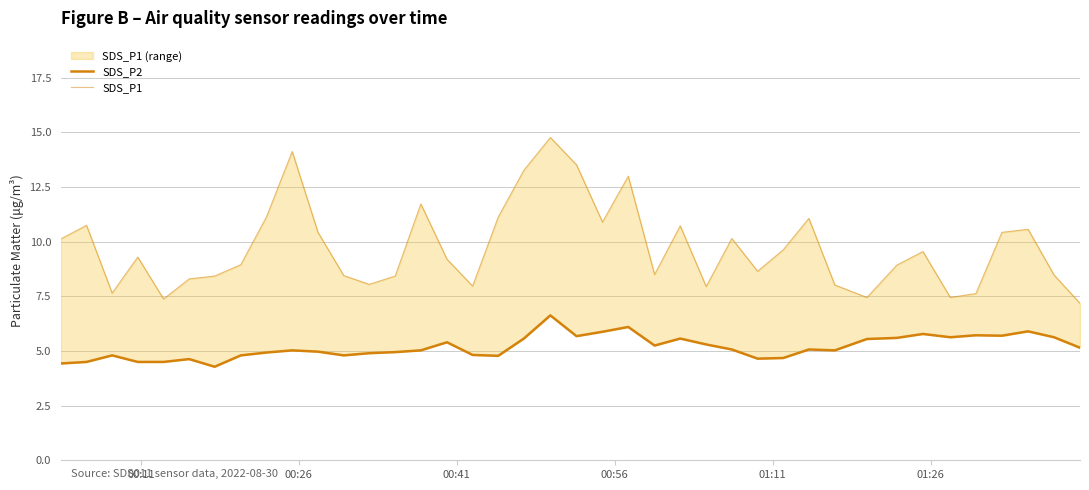

What is the sum of all SDS_P2 values?

207.2